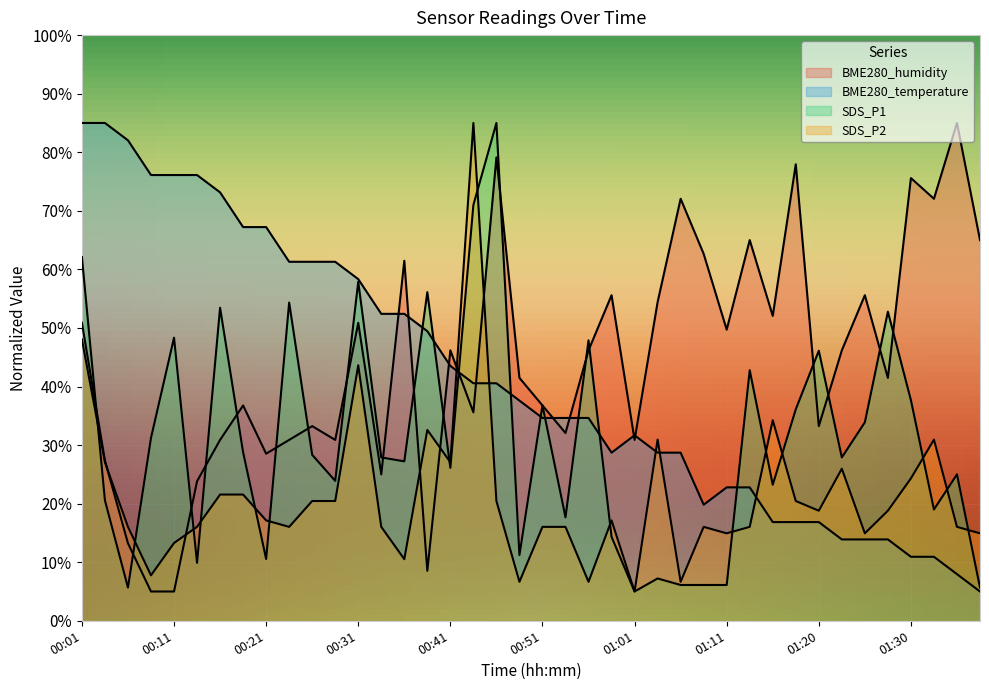

What is the value of the SDS_P1 point at the 10th from the left?

54.3